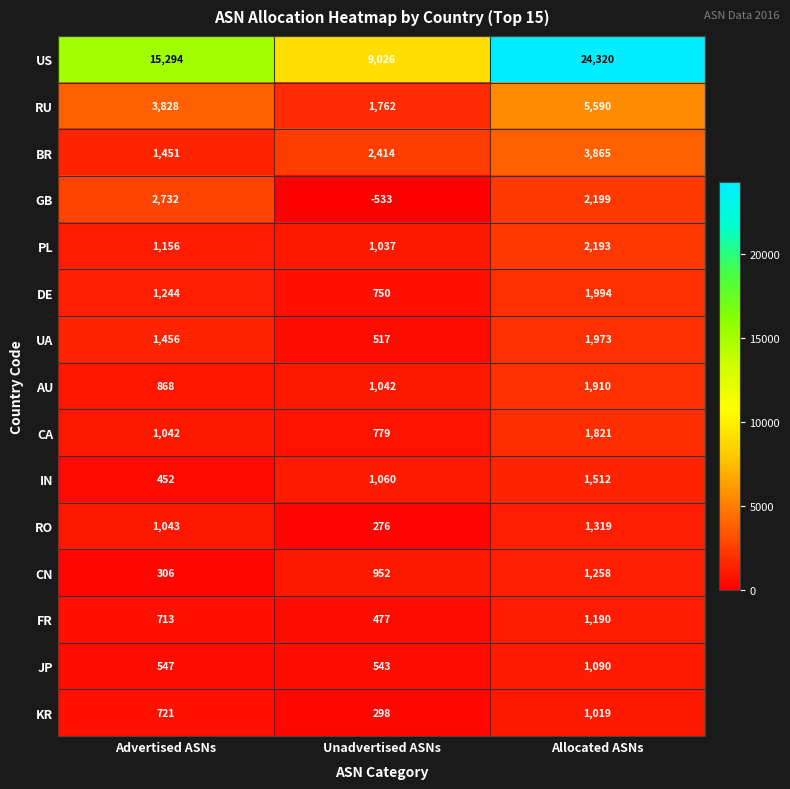

How many distinct data groups are displayed?

15